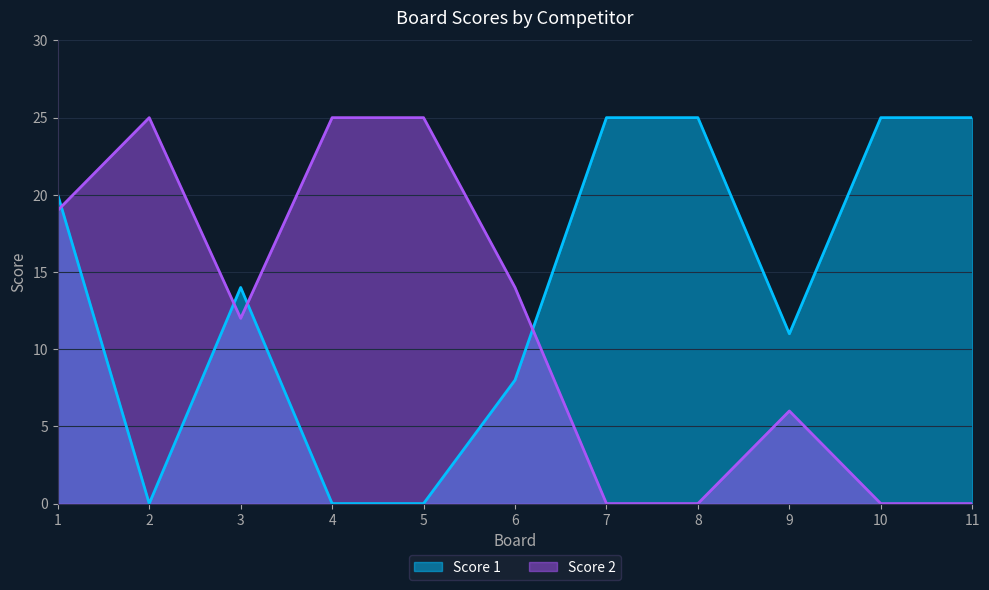

Is the value of Score 2 at 3 greater than the value of Score 1 at 10?

No